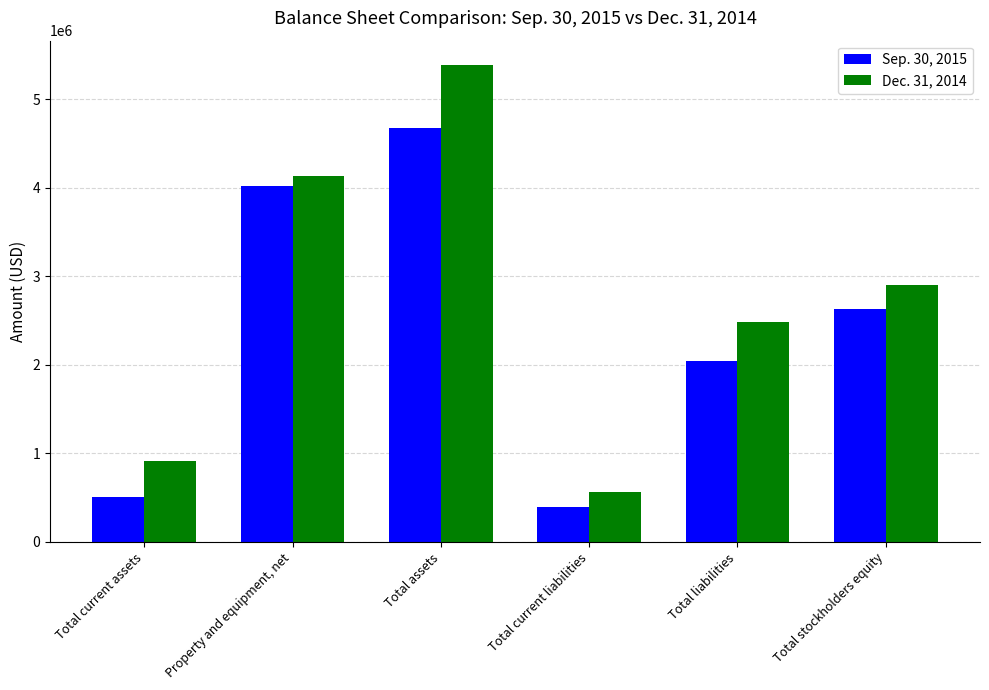

Rank the series at Total current assets from lowest to highest value.

Sep. 30, 2015, Dec. 31, 2014